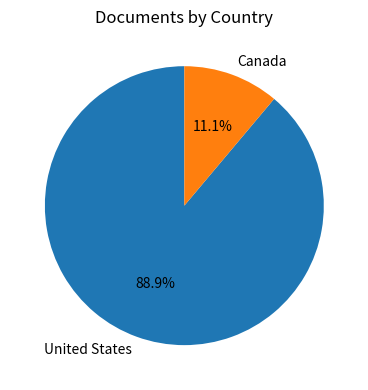

Which slice is the largest?

United States